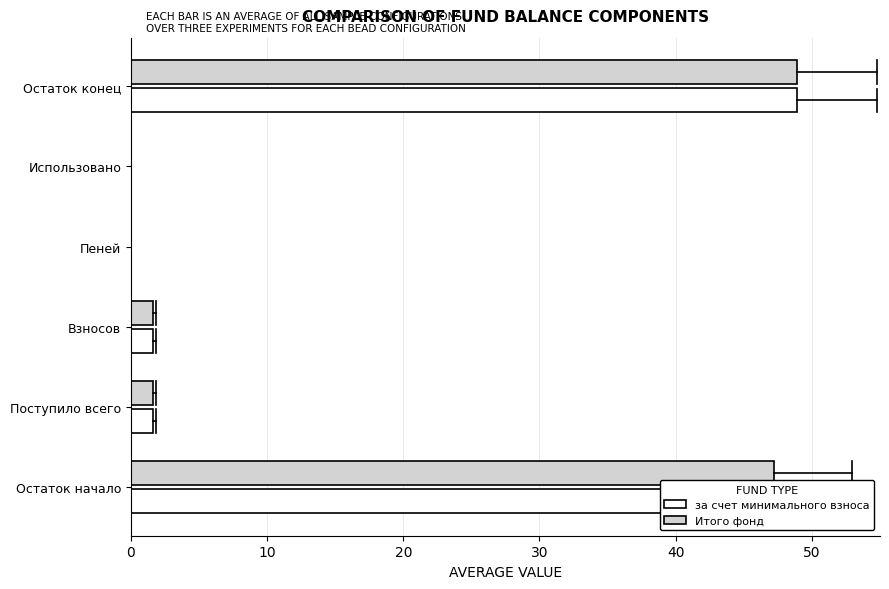

Is it true that за счет минимального взноса equals 18.8 at Остаток начало?

False